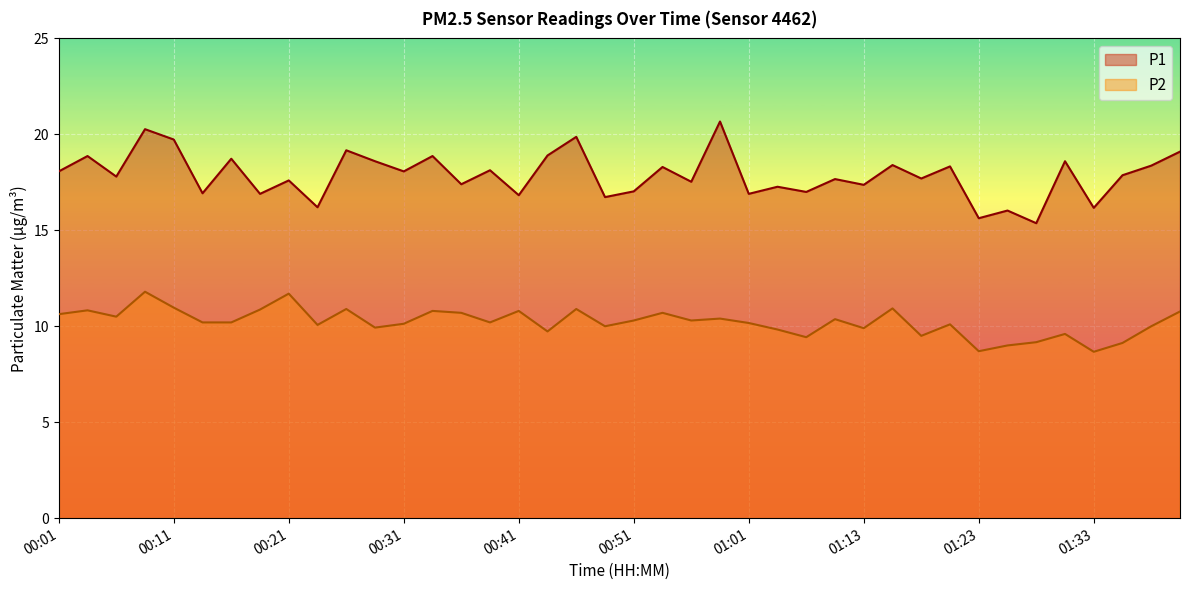

What position from the left is 00:34?

14